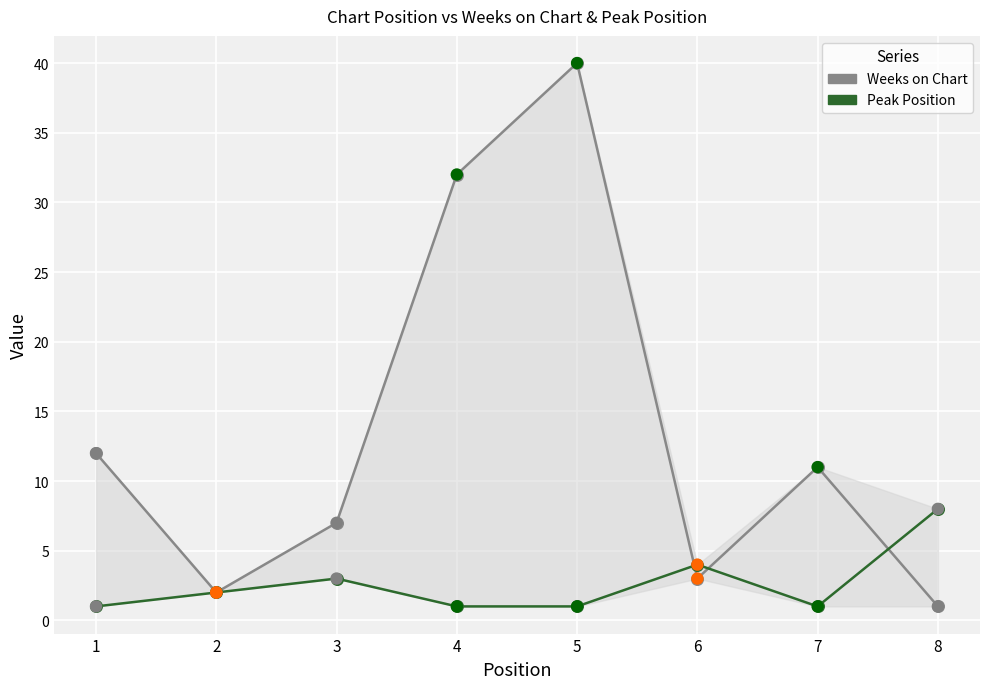

At how many categories does at least one series exceed 25?

2